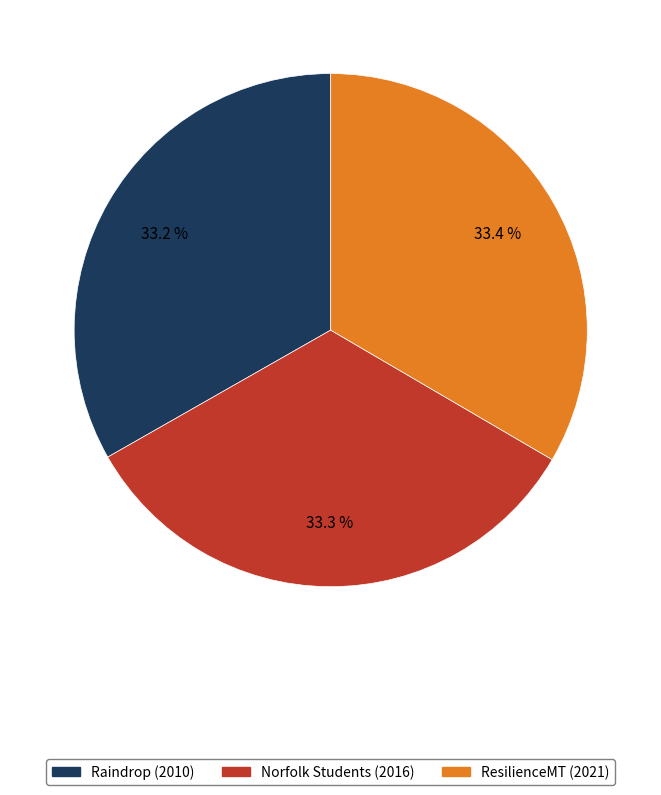

Does any single category account for the majority?

No